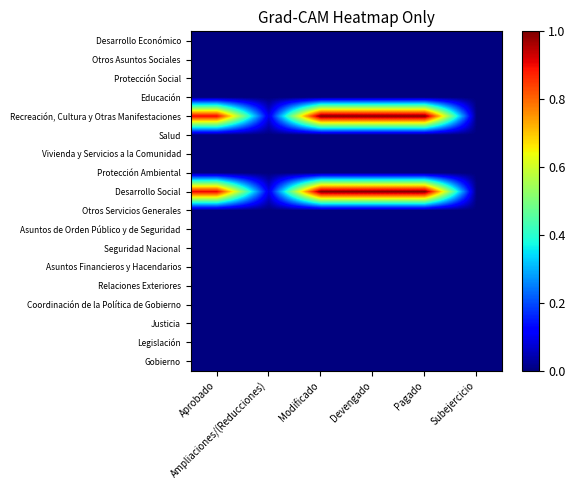

Count the number of data series in this chart.

18